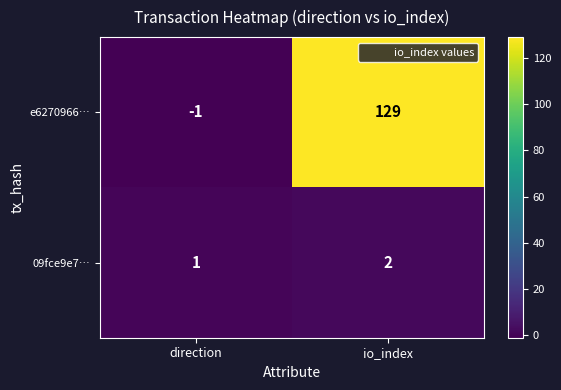

Reading left to right, list all the values displayed in this chart.

e6270966…: -1	129
09fce9e7…: 1	2